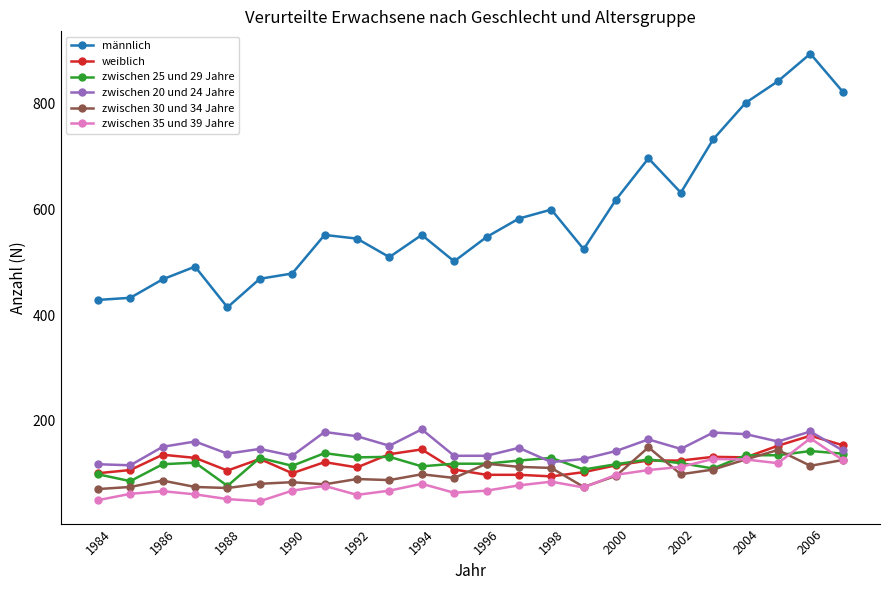

What is the value of the weiblich point at the 24th from the left?

154